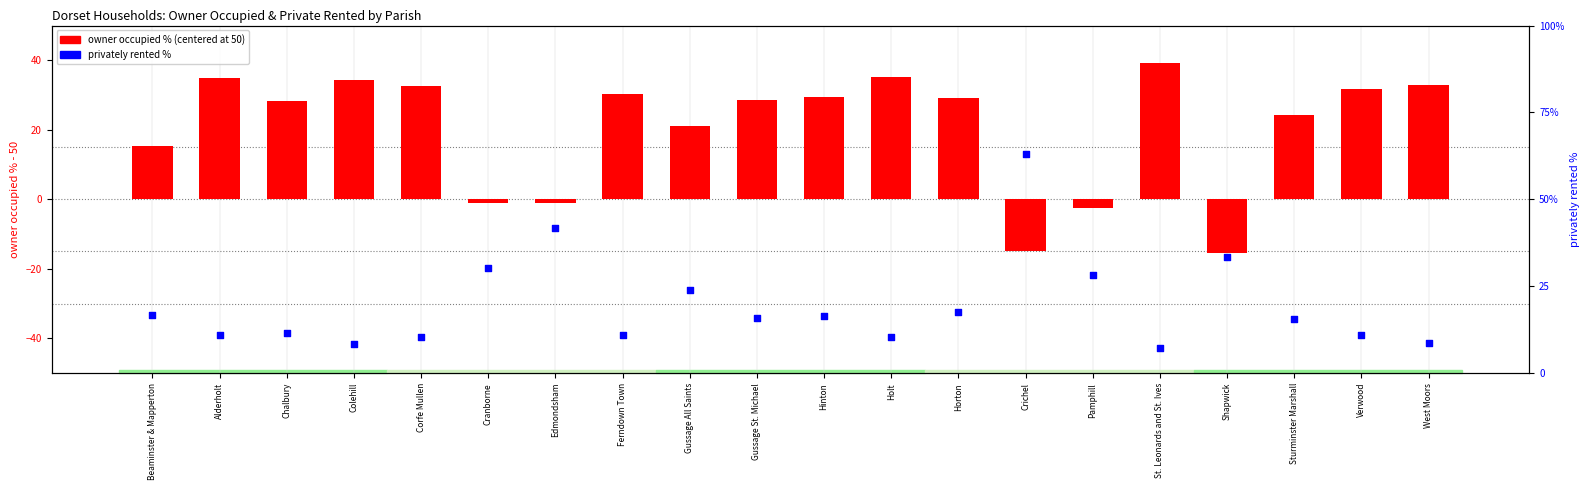

Which series contains the highest Y value?

privately rented %